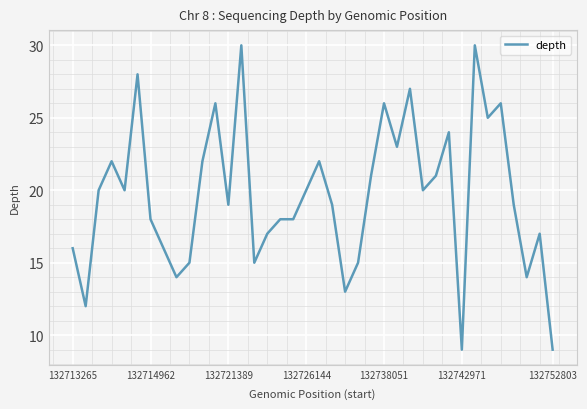

What is the smallest value displayed?

9